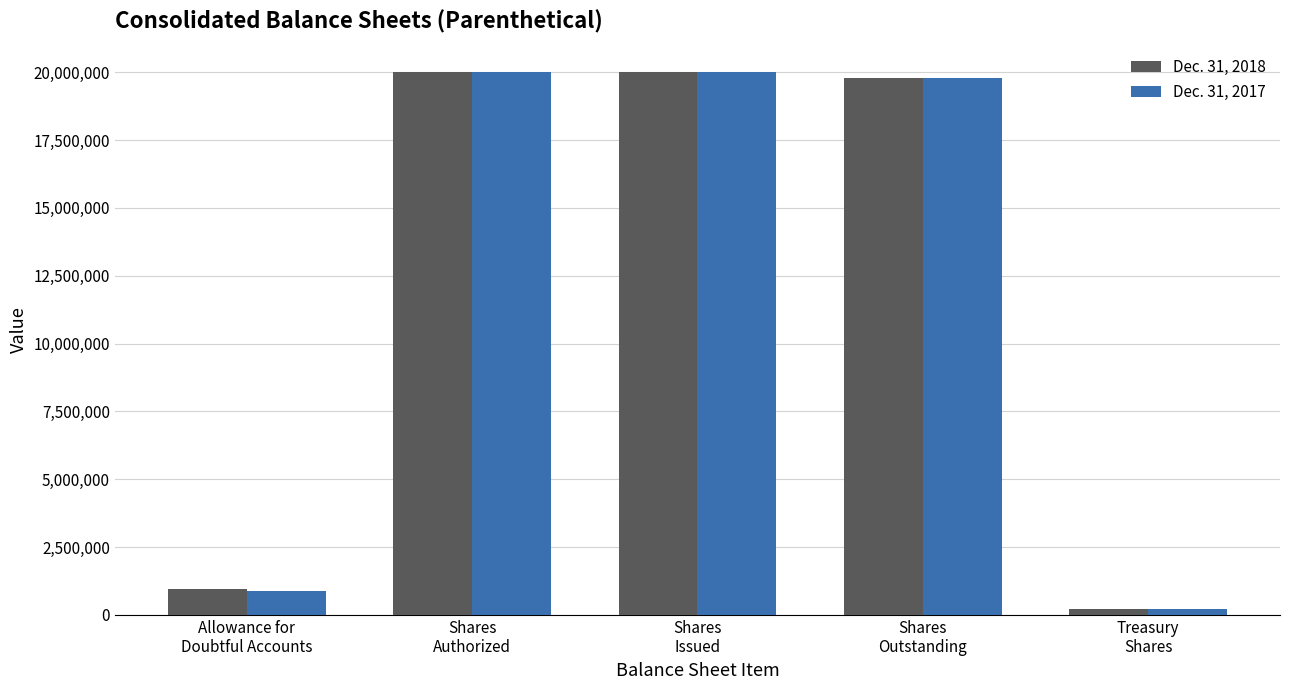

List the series in order of their overall mean, highest first.

Dec. 31, 2018, Dec. 31, 2017